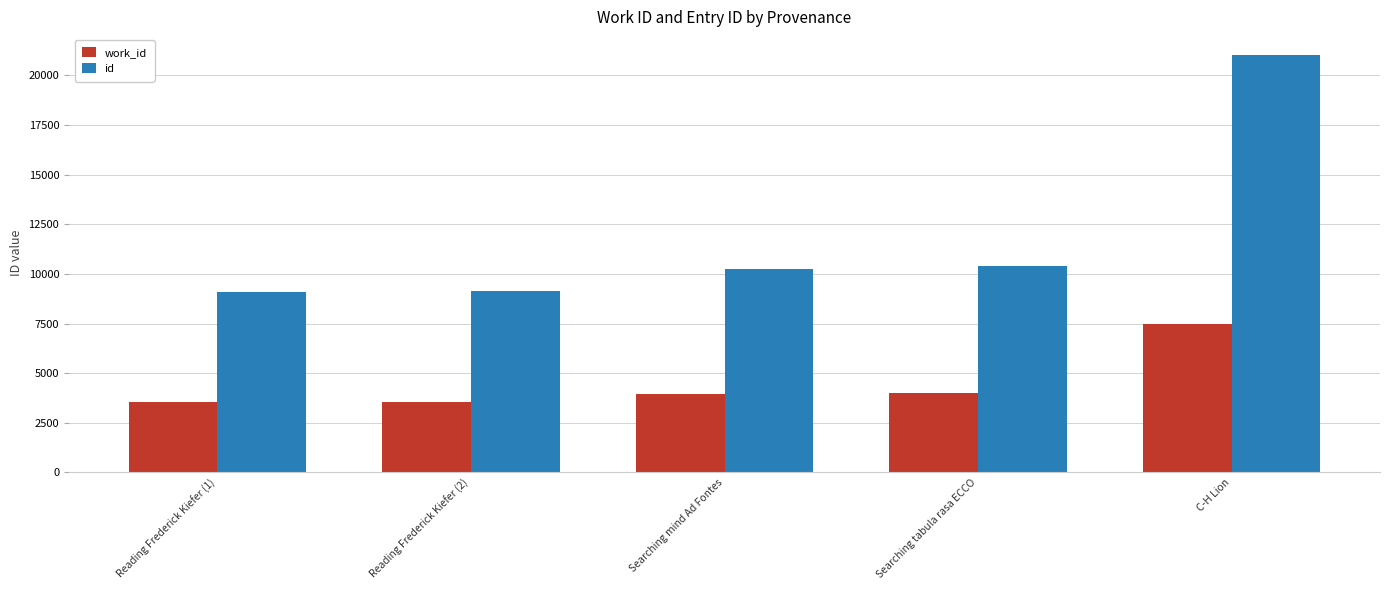

What is the minimum value for work_id?

3531